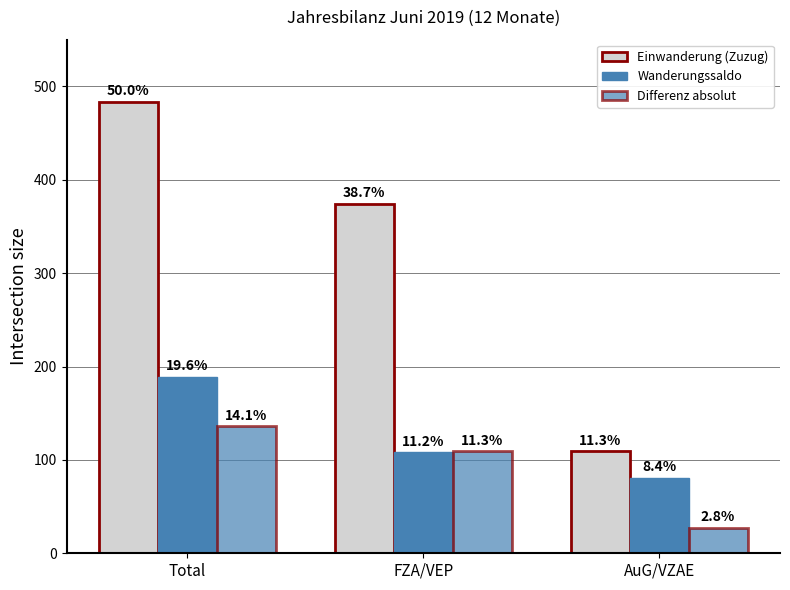

What is the label of the 2nd bar from the left?

FZA/VEP